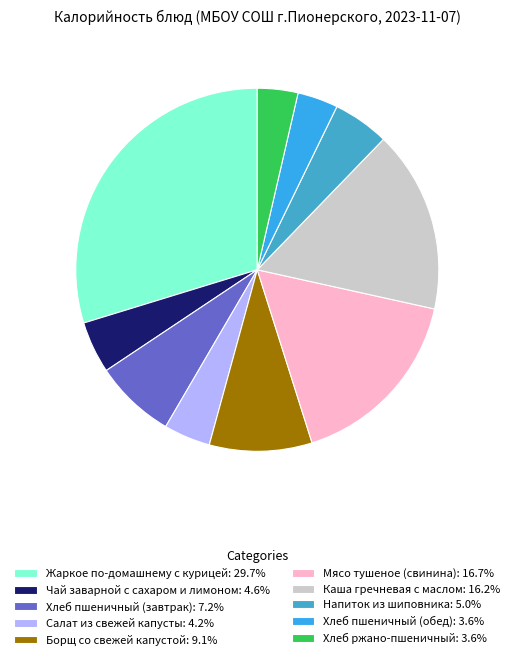

To the nearest percent, what is the average slice percentage?

10%